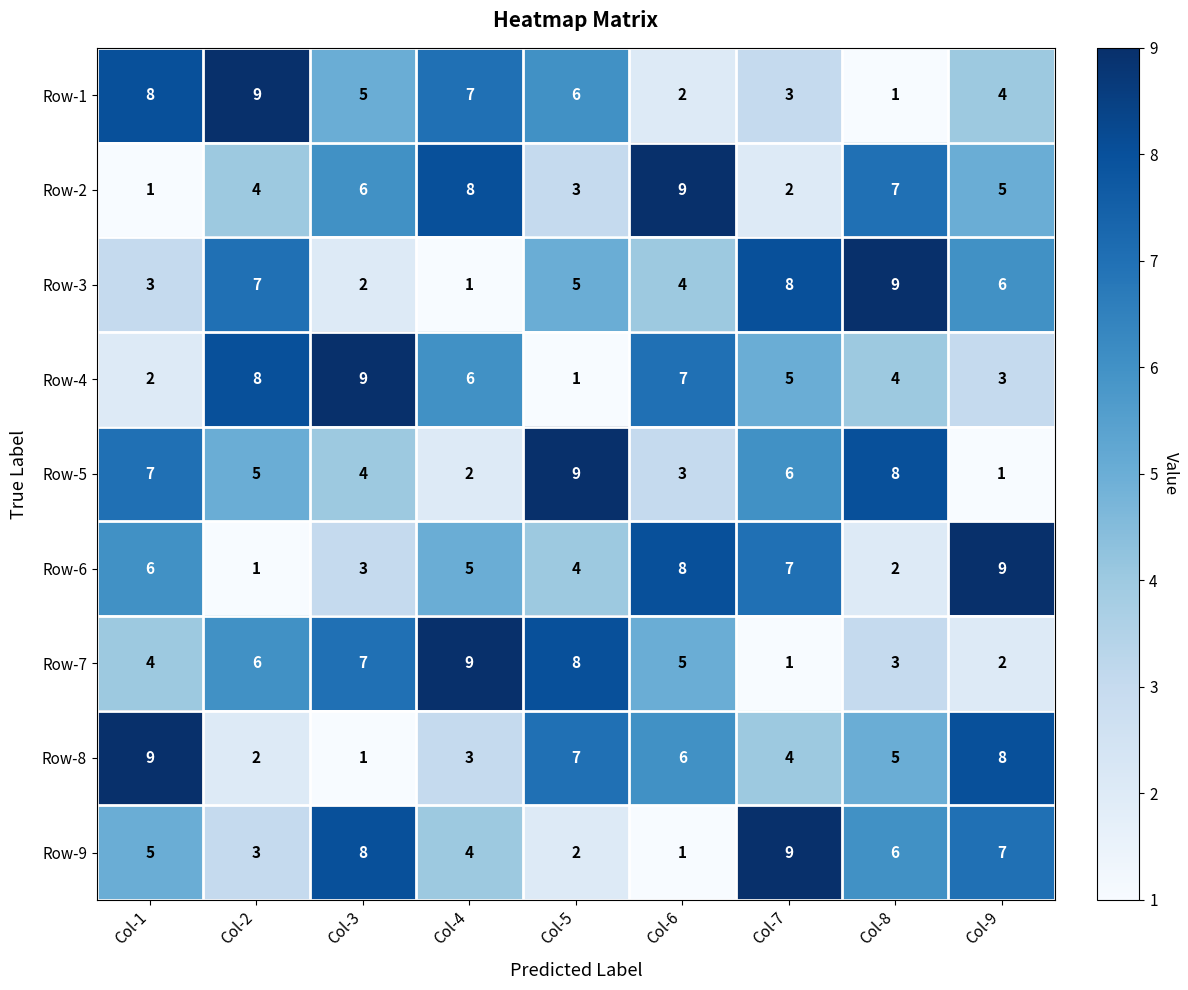

What value does the Row-2 series have at Col-8?

7